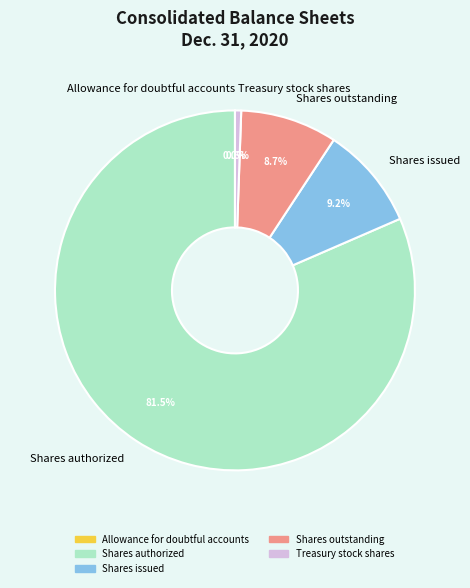

Which category has the biggest portion of the pie?

Shares authorized